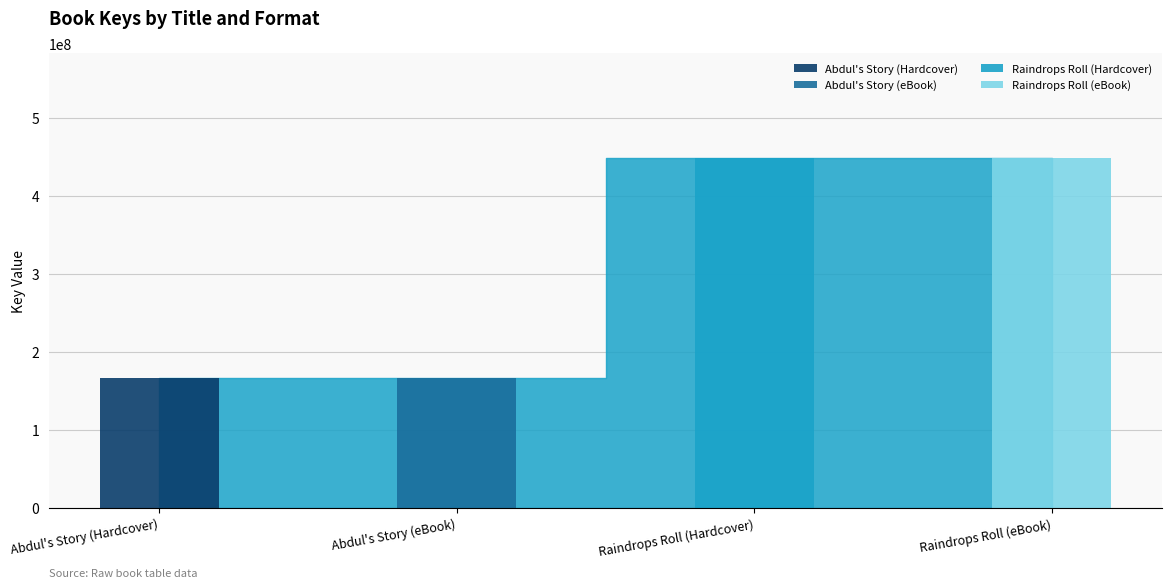

True or false: the data shows 284986343 at Raindrops Roll (eBook).

False